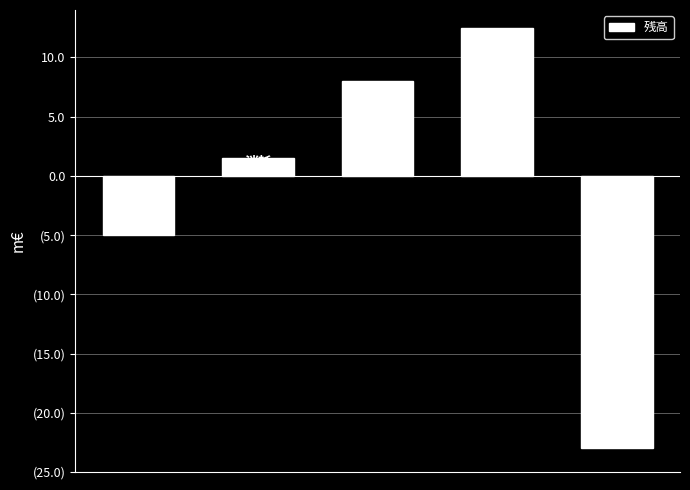

Does the chart contain any negative values?

Yes